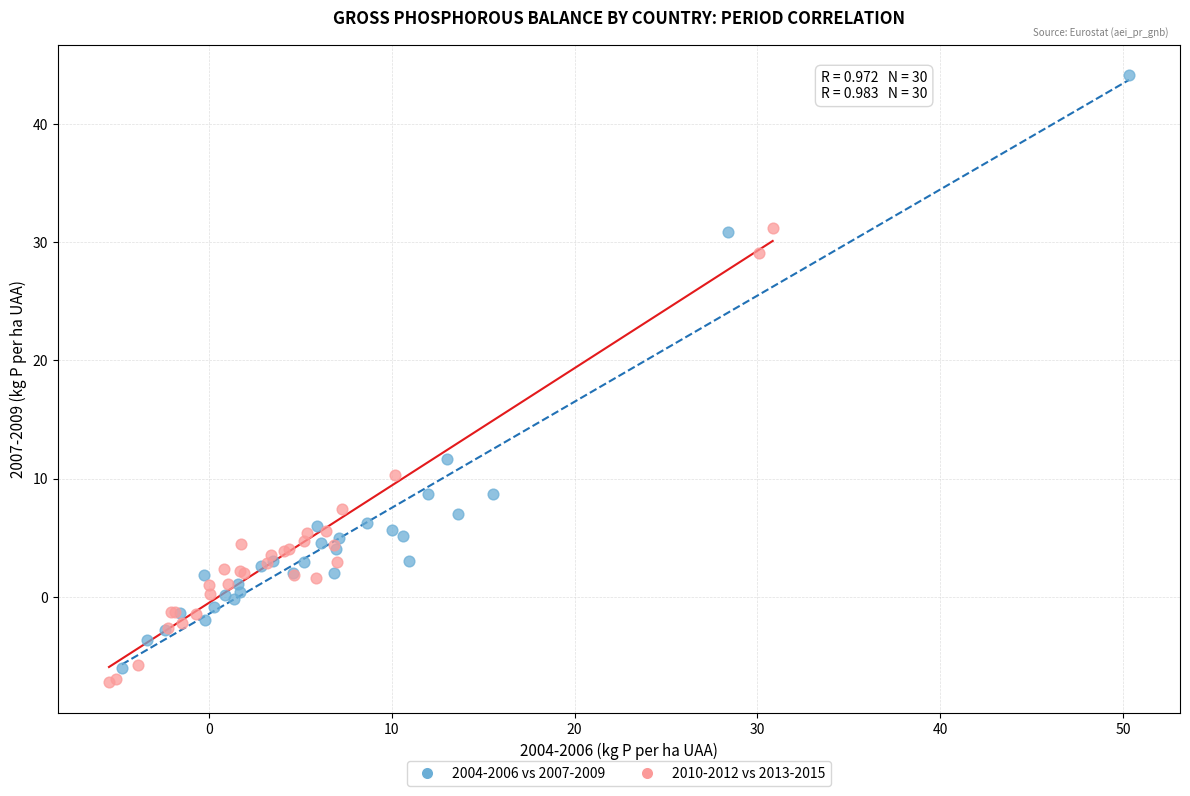

Which series contains the highest Y value?

2004-2006 vs 2007-2009